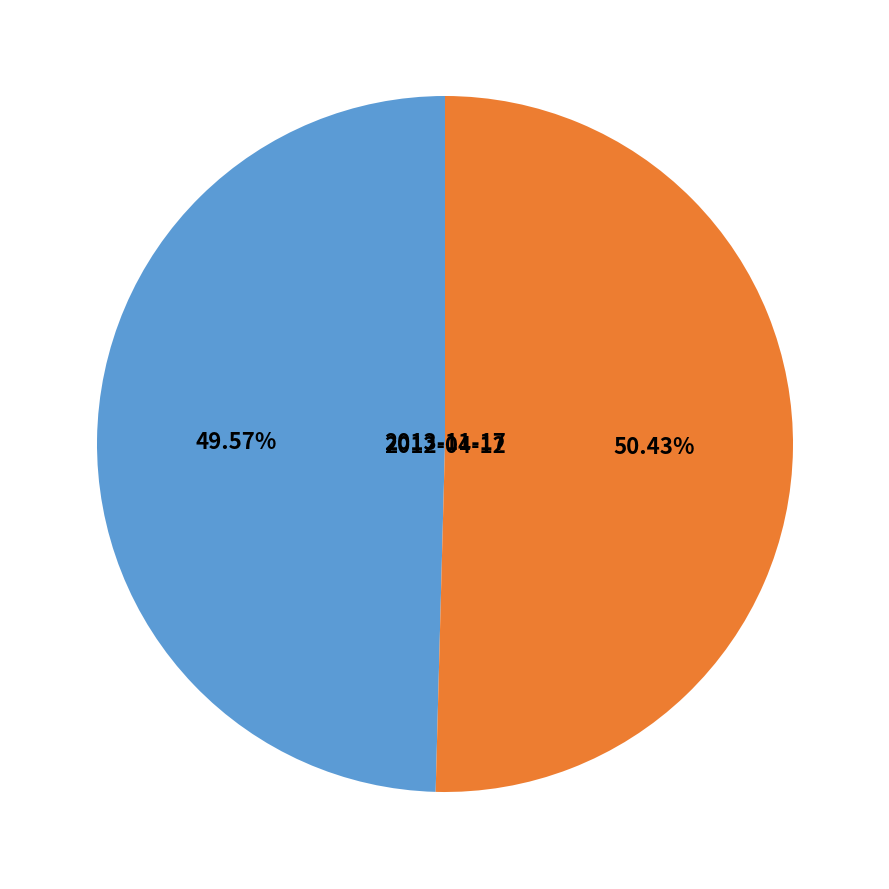

How many slices are in this pie chart?

2